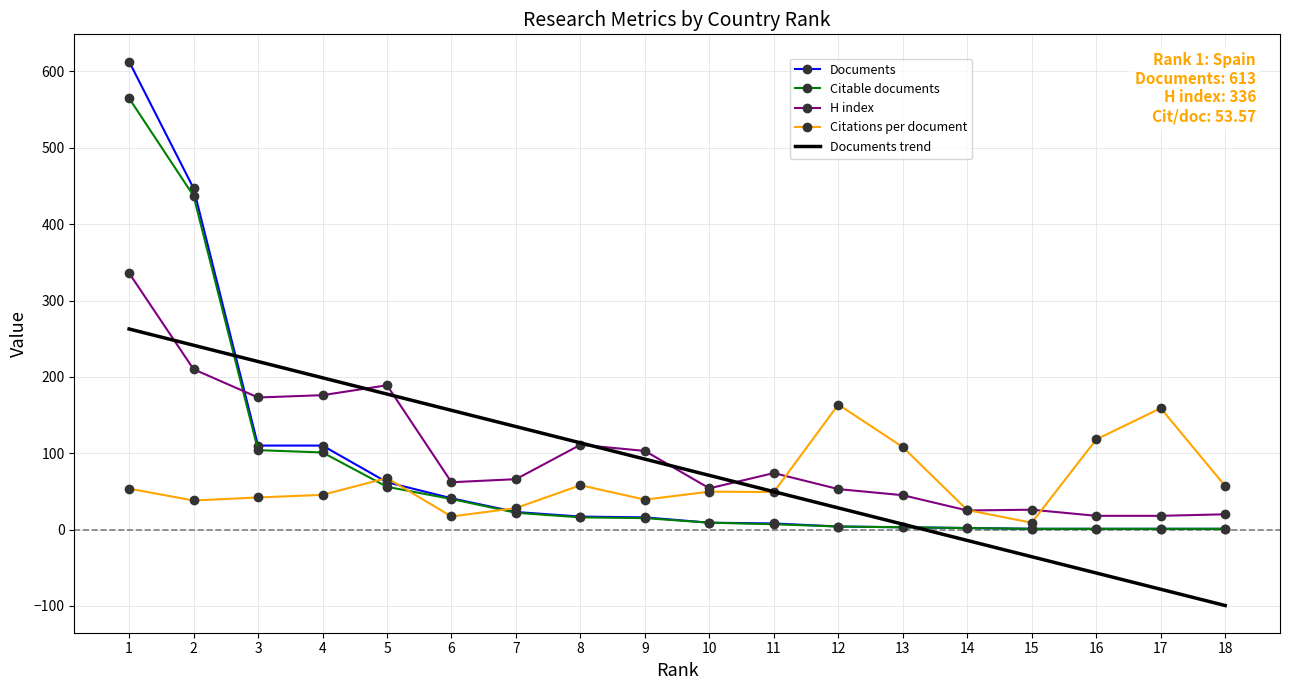

Rank the categories by Documents trend value from lowest to highest.

18, 17, 16, 15, 14, 13, 12, 11, 10, 9, 8, 7, 6, 5, 4, 3, 2, 1